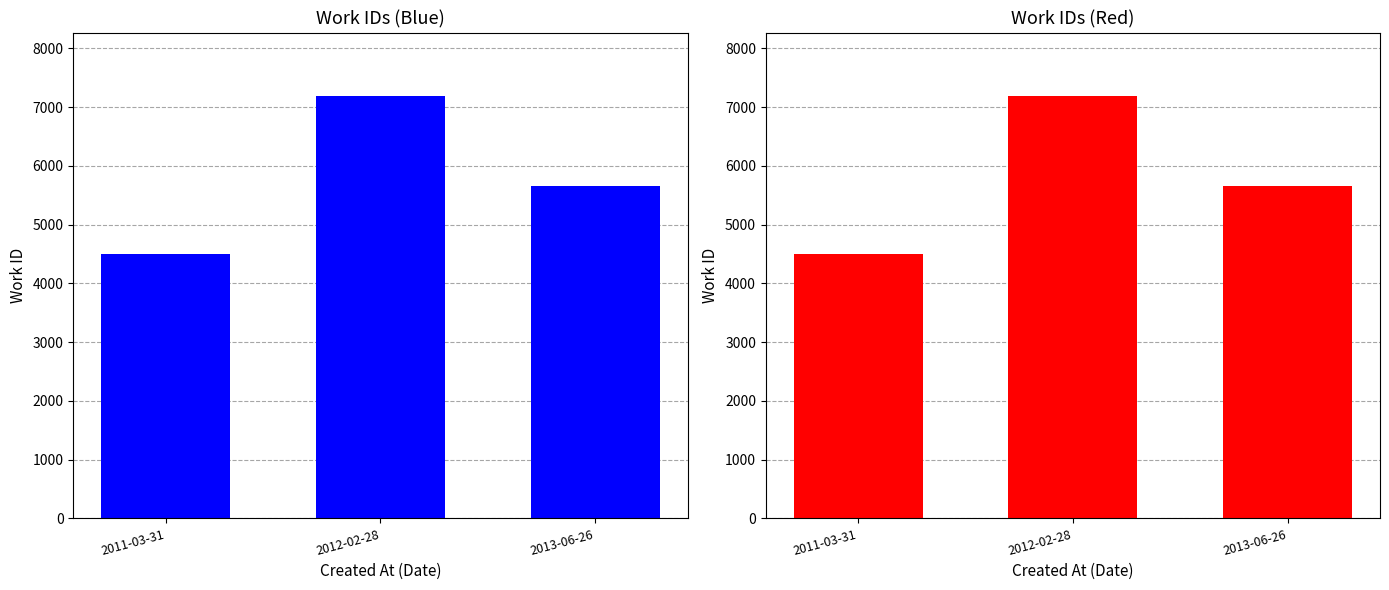

Reading left to right, list all the values displayed in this chart.

4495	7192	5657